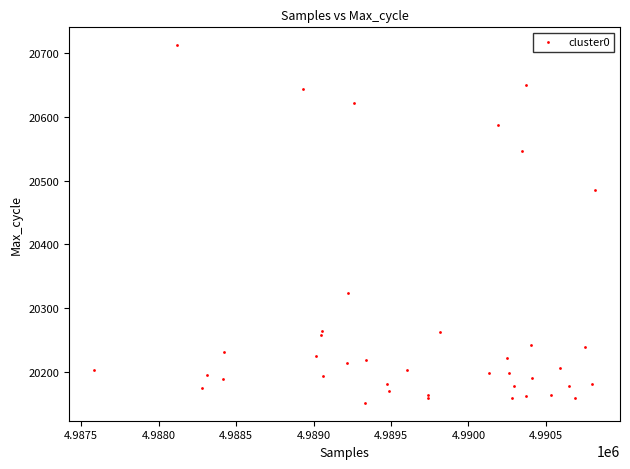

What Y value in the scatter plot is closest to 20432?

20485